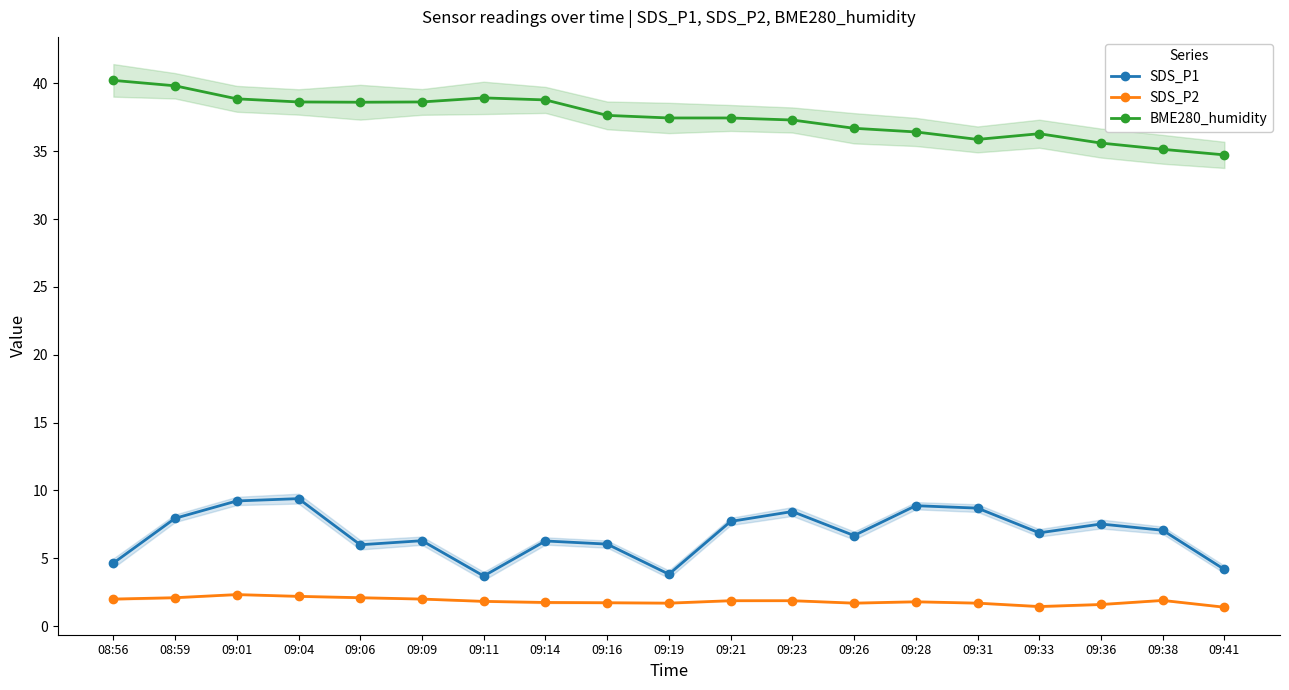

The SDS_P1 series shows 8.4 at 09:23. True or false?

True